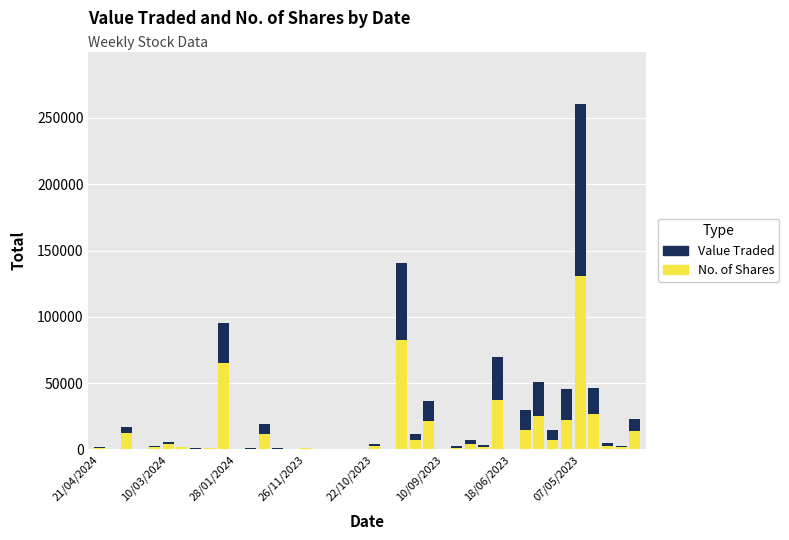

What is the highest value of the No. of Shares series?

130413.0